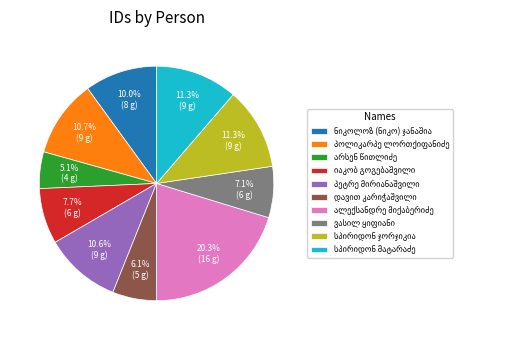

Does any single category account for the majority?

No